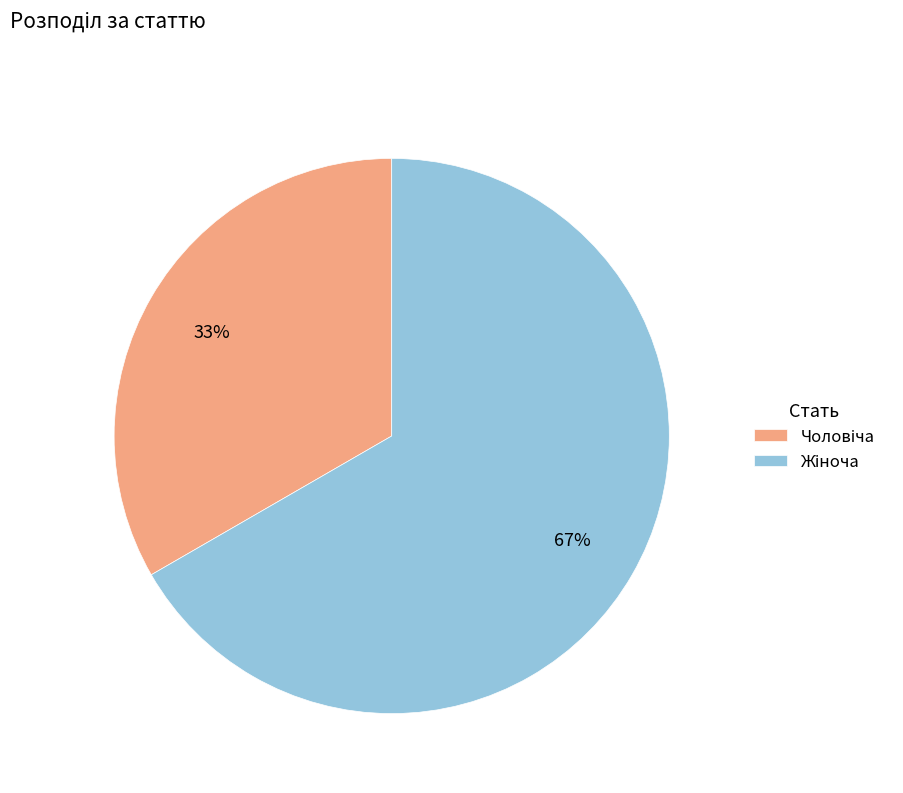

To the nearest percent, what is the average slice percentage?

50%